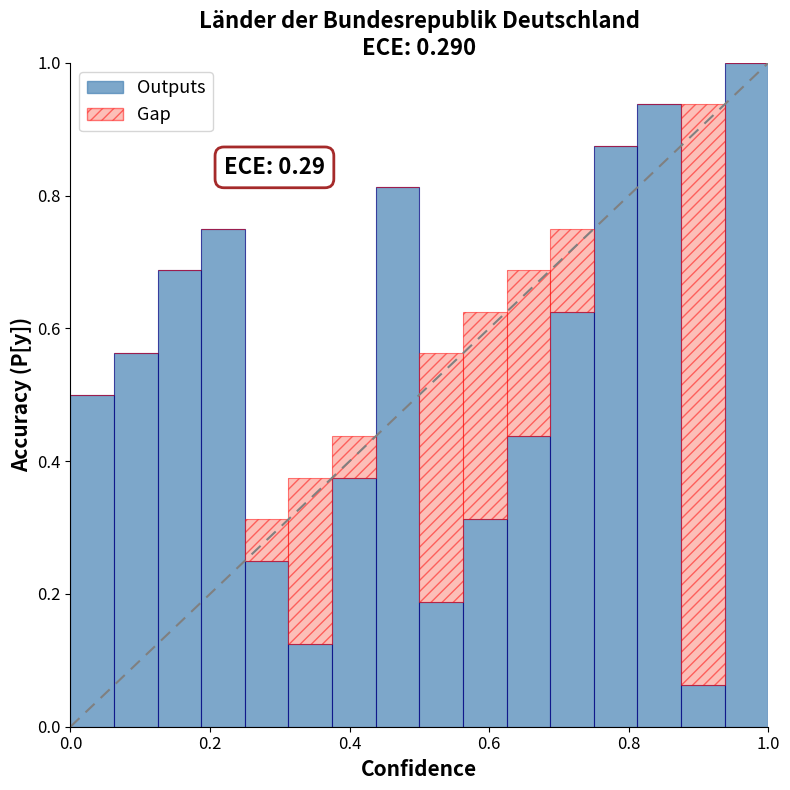

What are all the series names shown in the legend?

Outputs, Gap